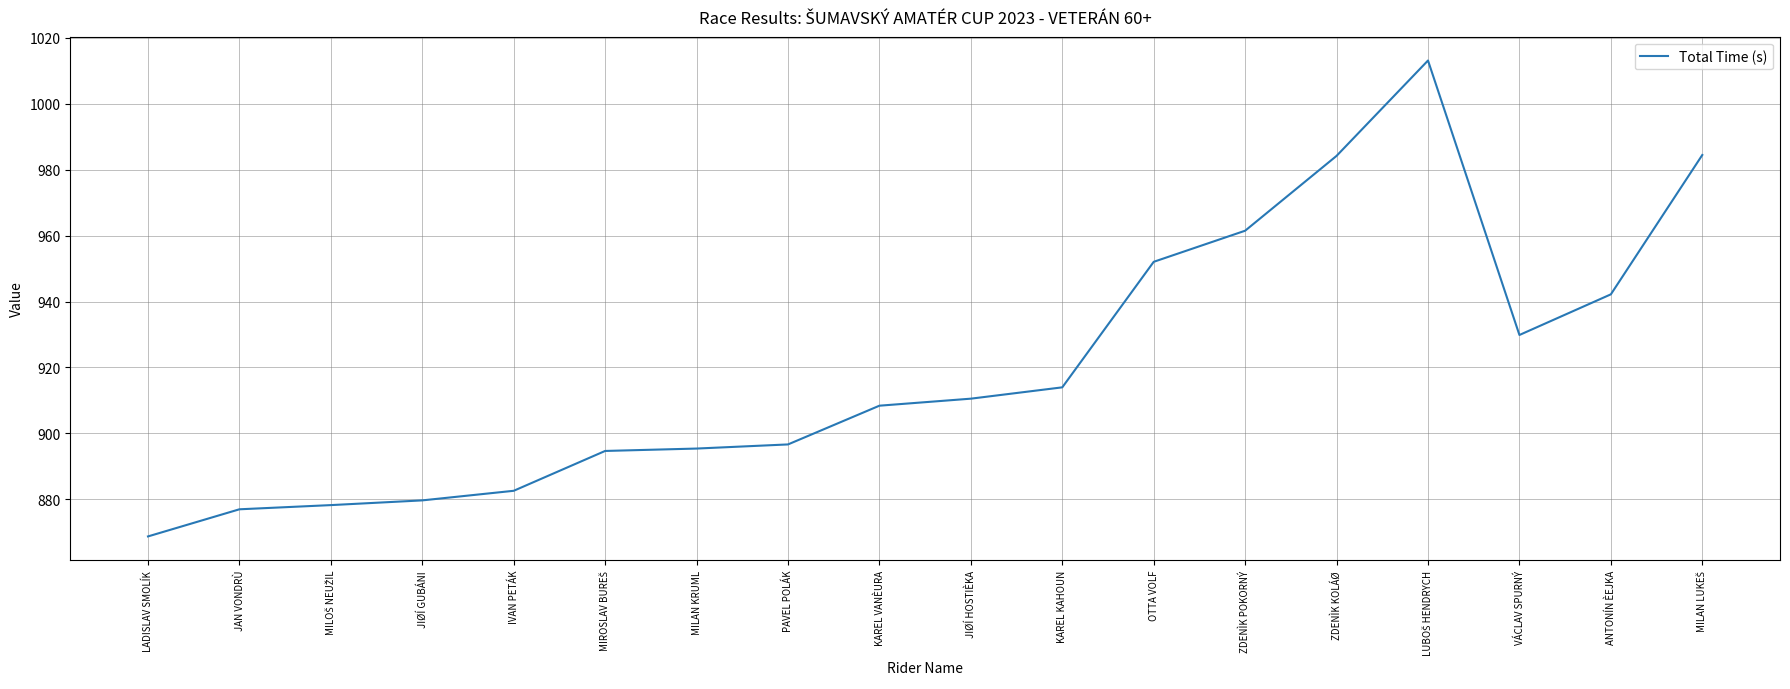

What position from the right is PAVEL POLÁK?

11